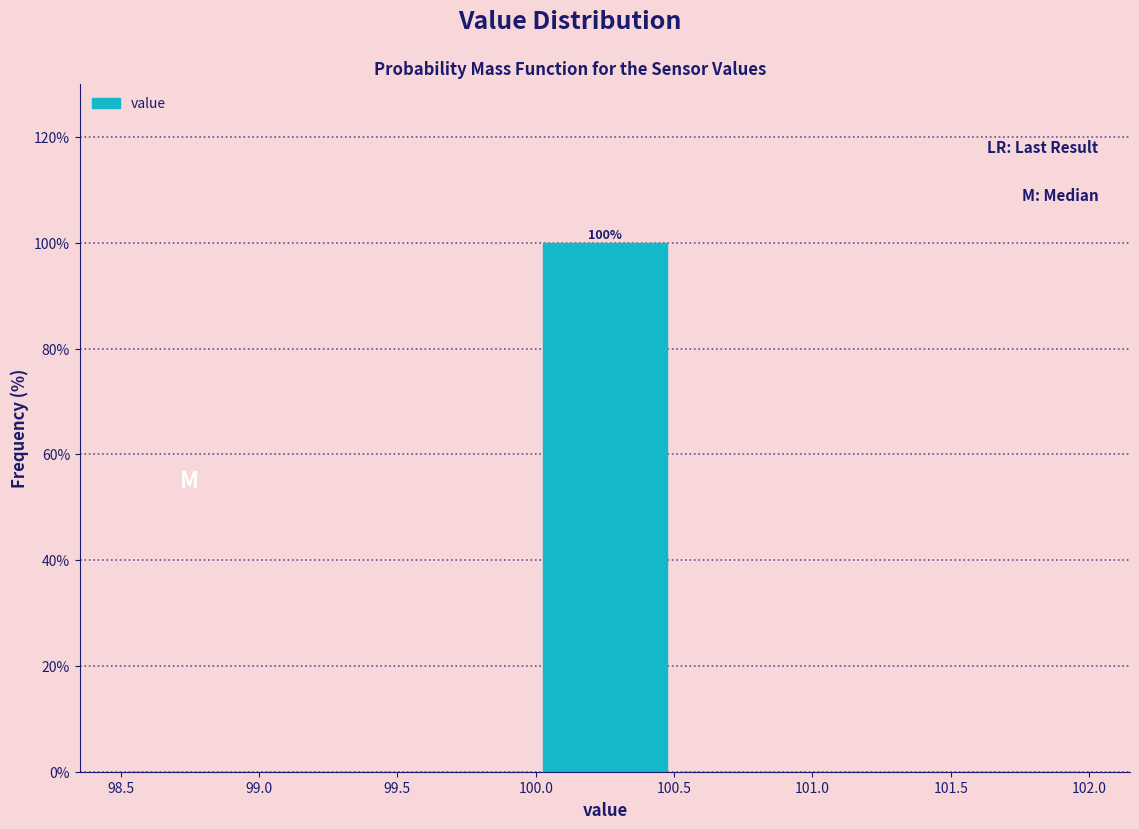

Over which range of the x-axis is the bar tallest?

100.0 to 100.5